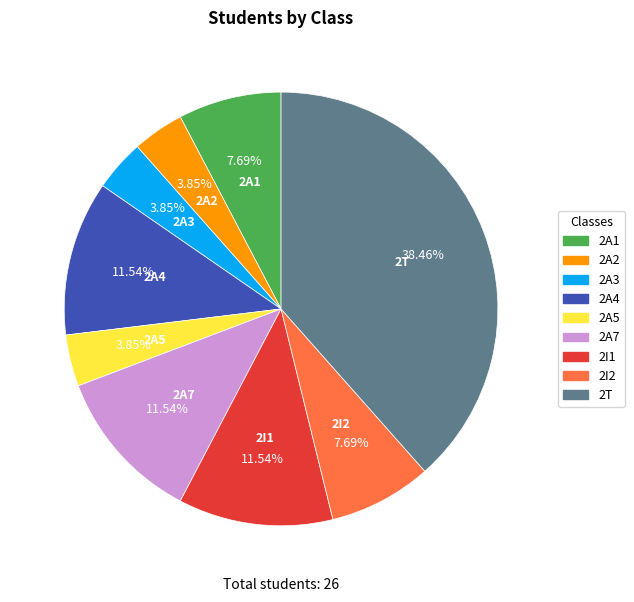

To the nearest percent, what portion does 2A7 represent?

12%